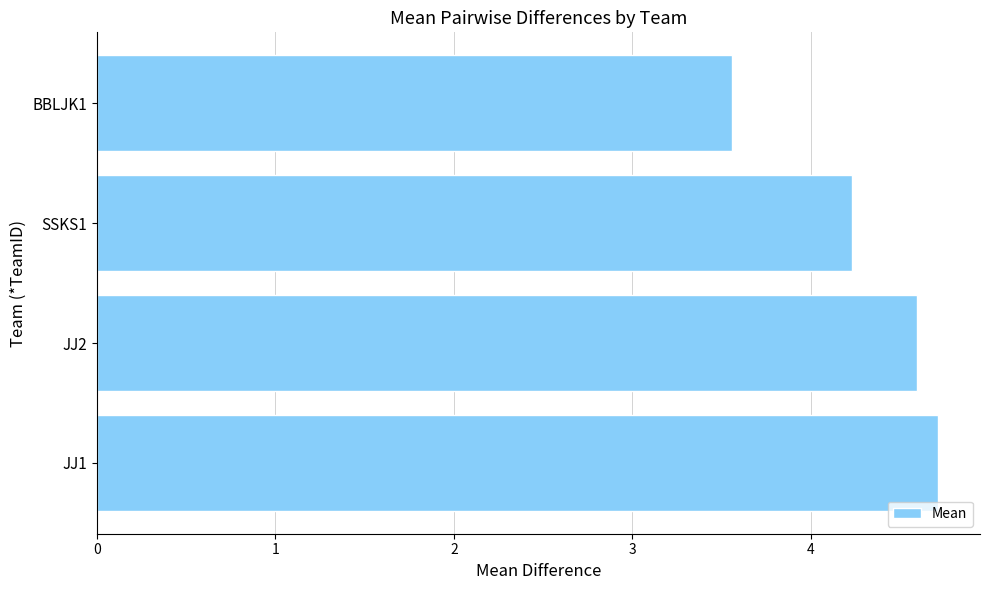

What is the change in value from JJ1 to BBLJK1?

-1.2